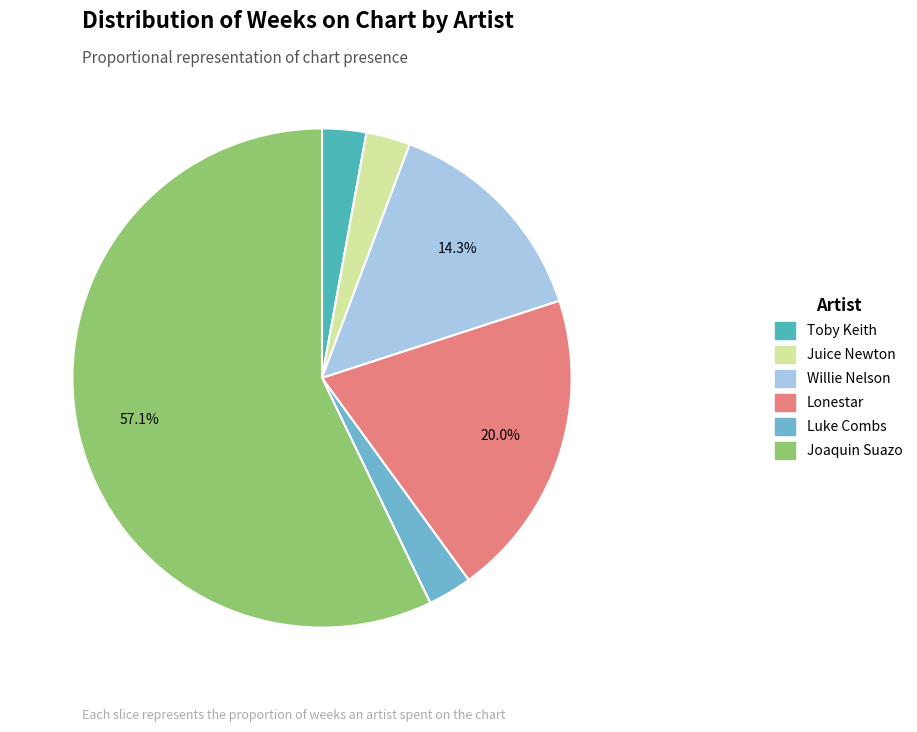

Between Juice Newton and Joaquin Suazo, which is larger?

Joaquin Suazo